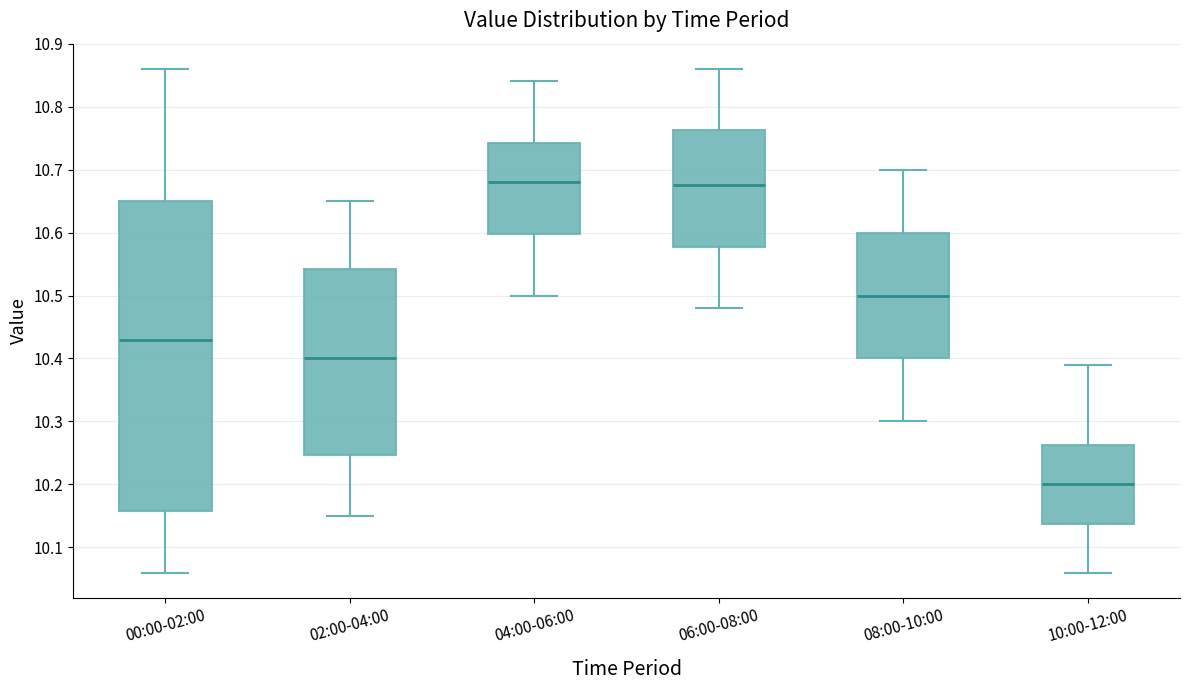

Reading left to right, read every box against the y-axis: the position of its median line, the range the box covers, and the ends of its whiskers. The values are not printed on the chart, so give them approximately, as read against the axis.

00:00-02:00: median 10.43, box 10.16 to 10.65, whiskers 10.06 to 10.86
02:00-04:00: median 10.40, box 10.25 to 10.54, whiskers 10.15 to 10.65
04:00-06:00: median 10.68, box 10.60 to 10.74, whiskers 10.50 to 10.84
06:00-08:00: median 10.68, box 10.58 to 10.76, whiskers 10.48 to 10.86
08:00-10:00: median 10.50, box 10.40 to 10.60, whiskers 10.30 to 10.70
10:00-12:00: median 10.20, box 10.14 to 10.26, whiskers 10.06 to 10.39